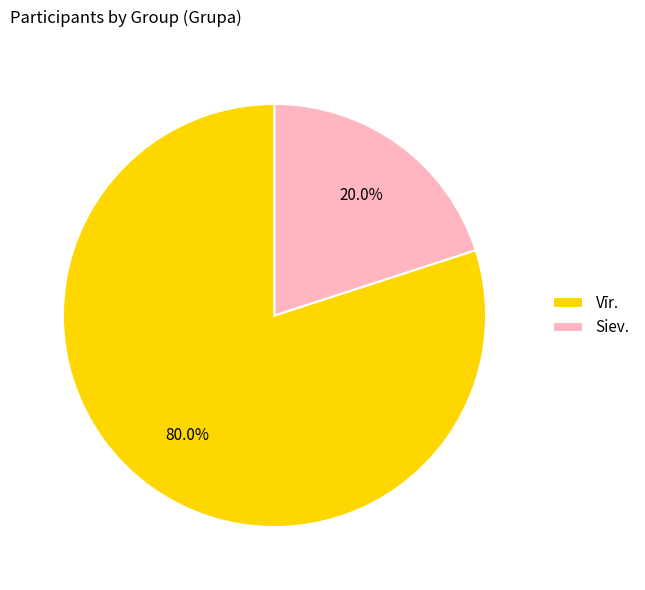

To the nearest percent, what percentage of the pie is Vīr.?

80%